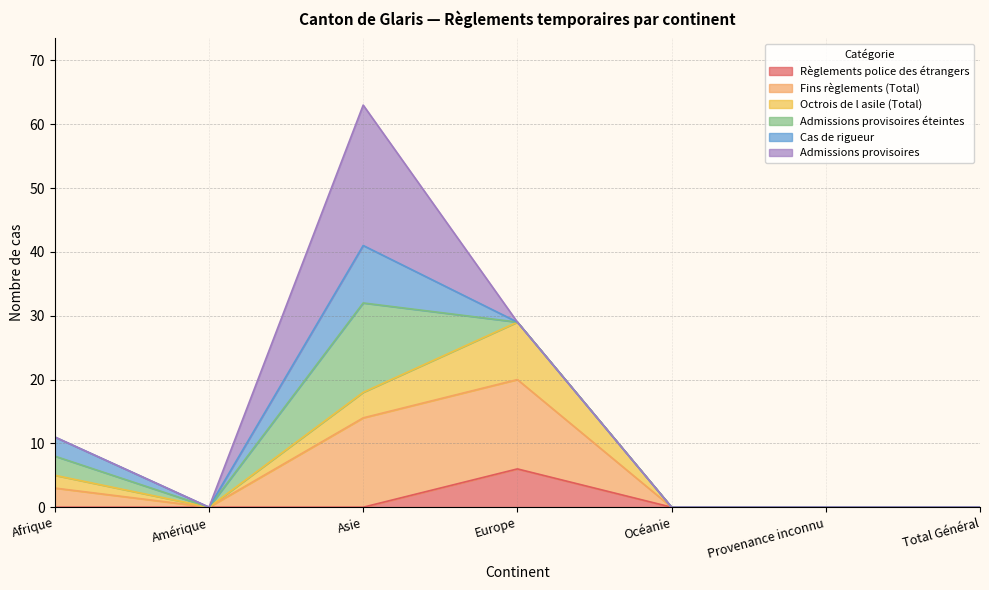

The Octrois de l asile (Total) series shows 0 at Total Général. True or false?

True